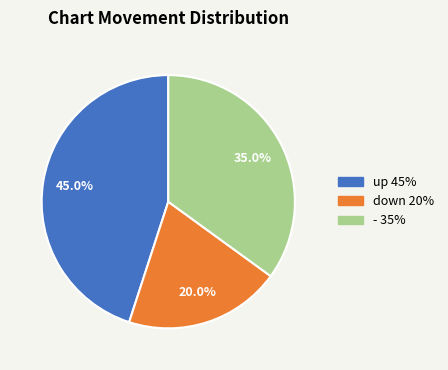

Approximately how many times larger is the value at - compared to up?

0.8